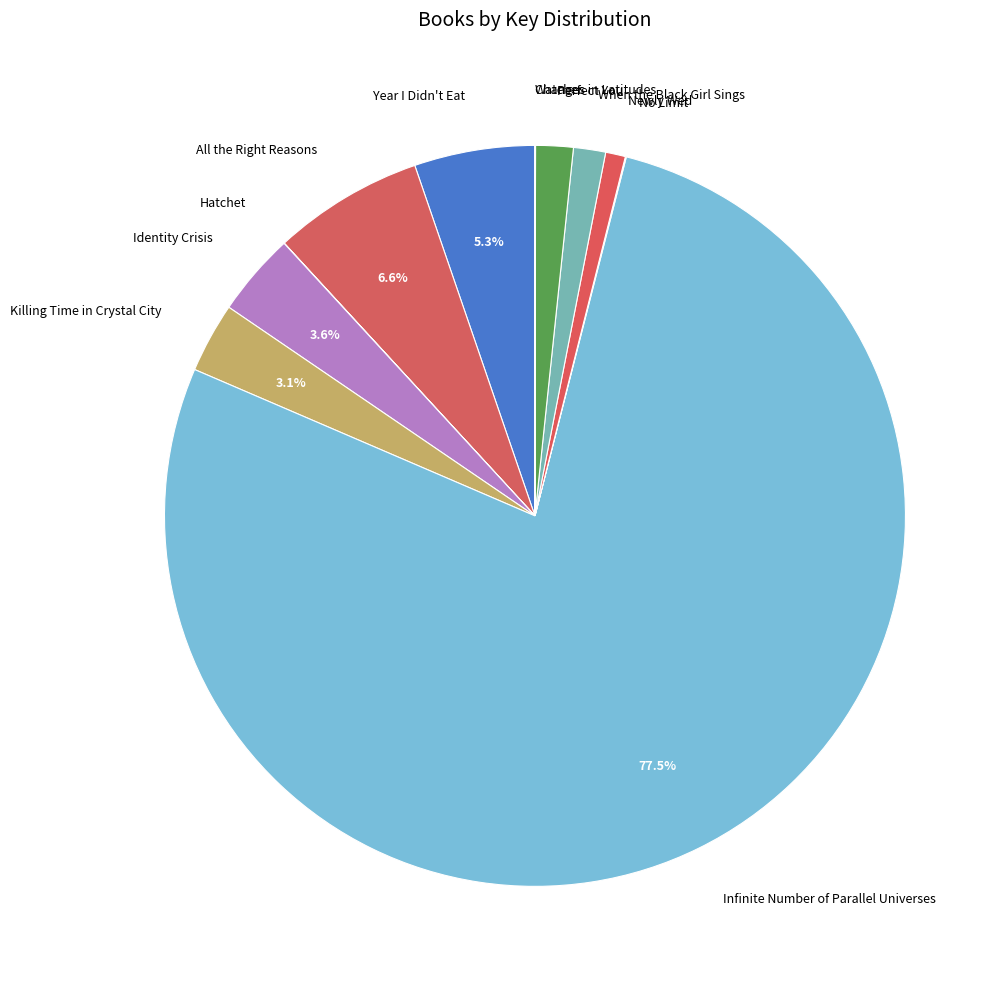

What portion of the pie excludes Year I Didn't Eat?

94.7%